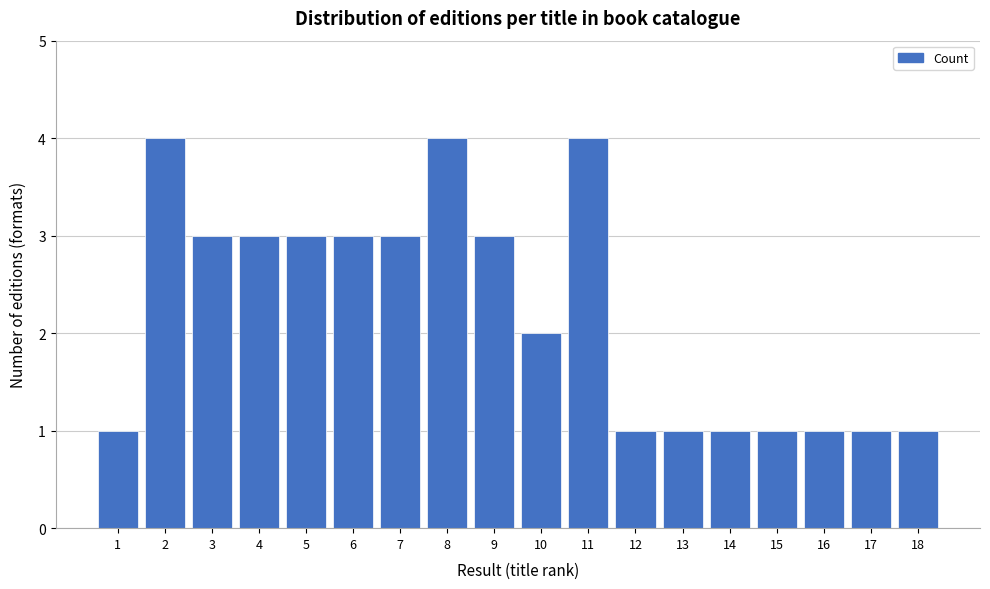

Reading right to left, what are all the values shown in this chart?

1	1	1	1	1	1	1	4	2	3	4	3	3	3	3	3	4	1